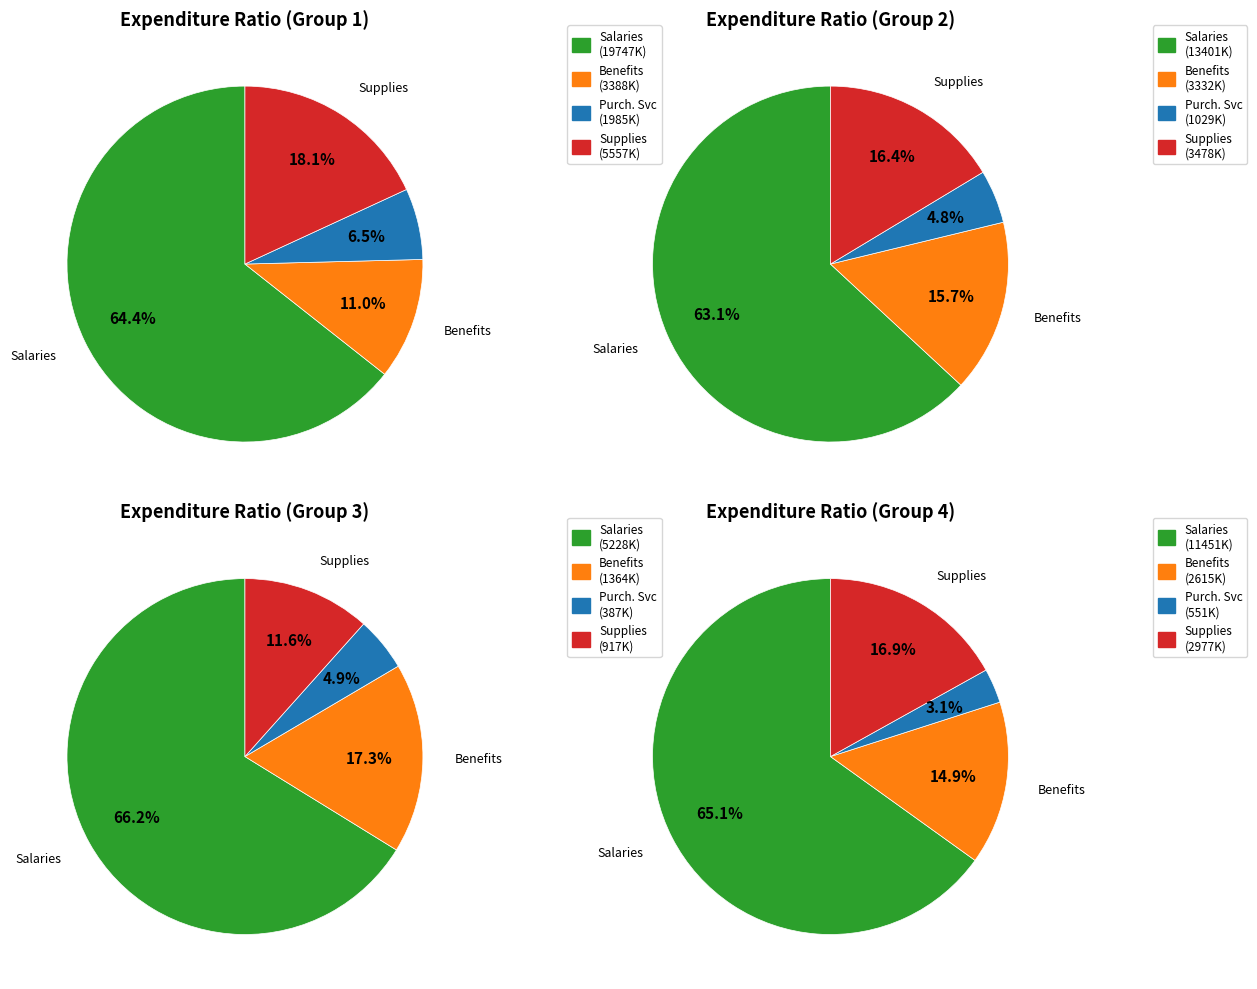

Is Beaver the majority of the pie?

No